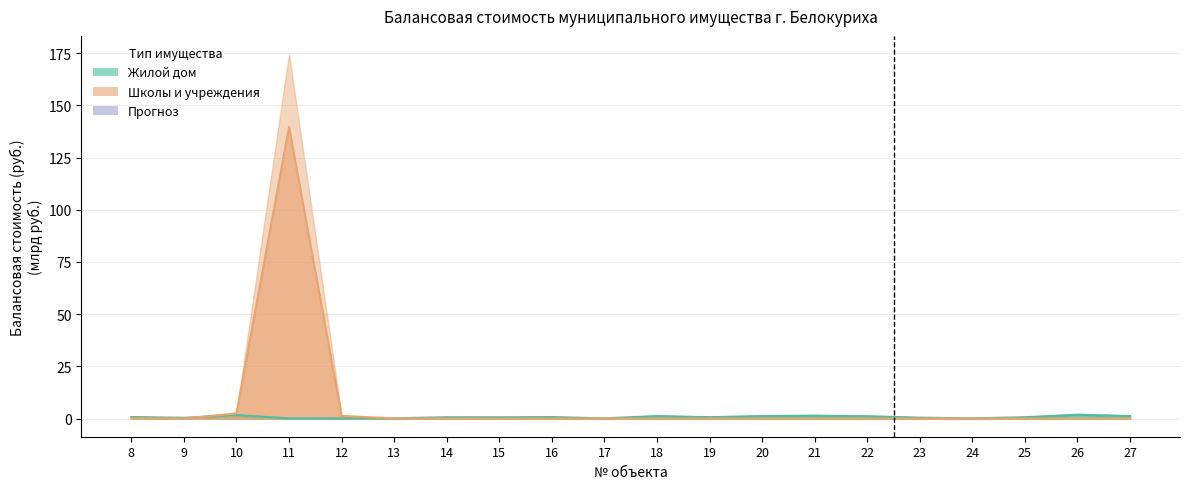

The value of Школы и учреждения at 12 is 1.2. True or false?

True